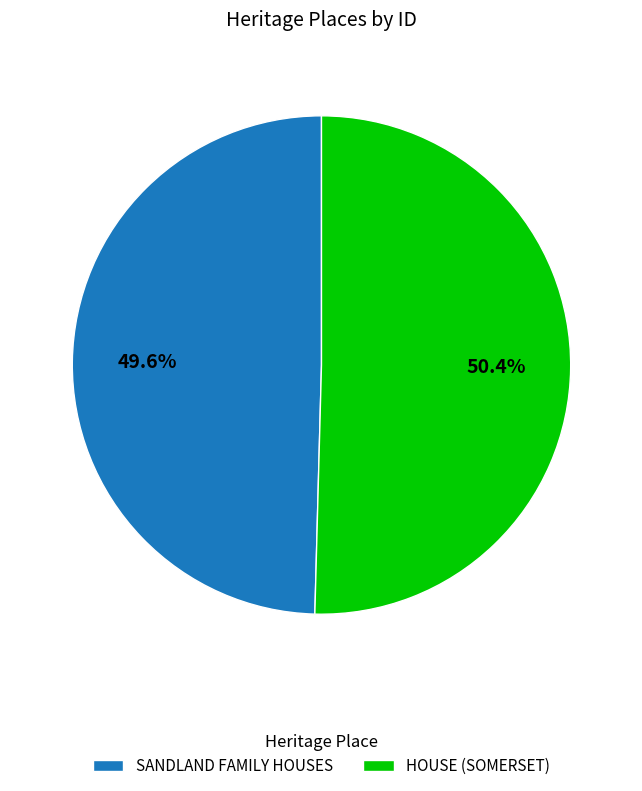

What is the majority slice?

HOUSE (SOMERSET)